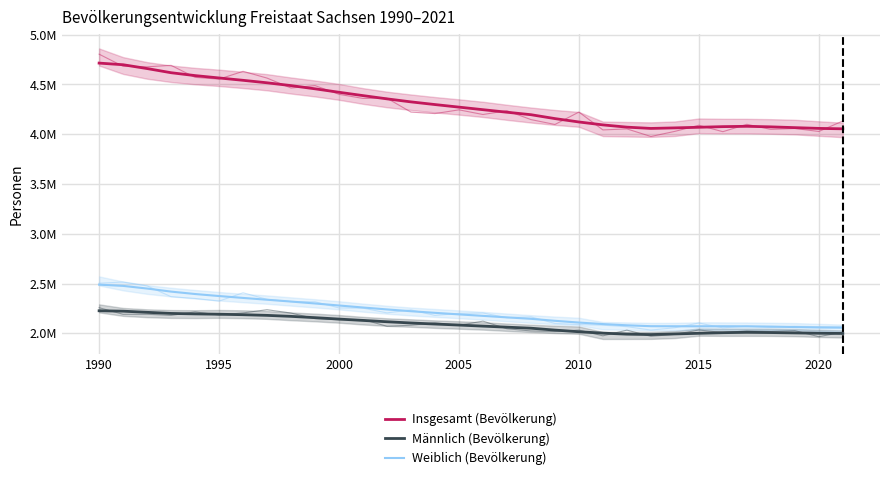

How many interior local peaks does the Weiblich (Bevölkerung) series have?

1